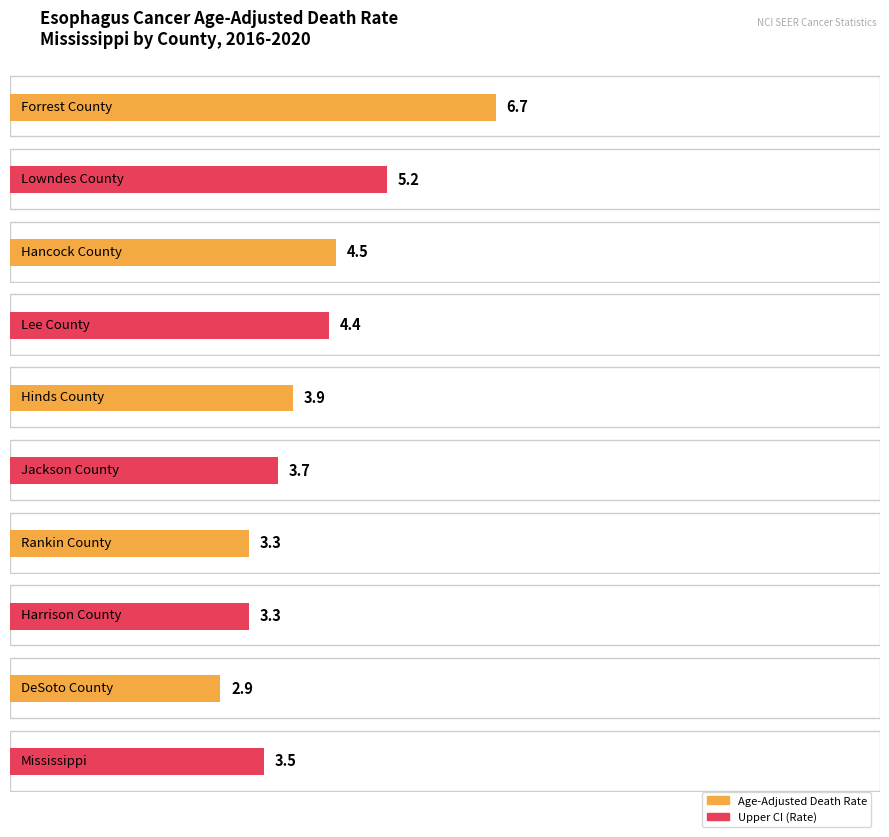

Is the value of Upper CI at Hinds County greater than the value of Age-Adjusted Death Rate at Harrison County?

Yes